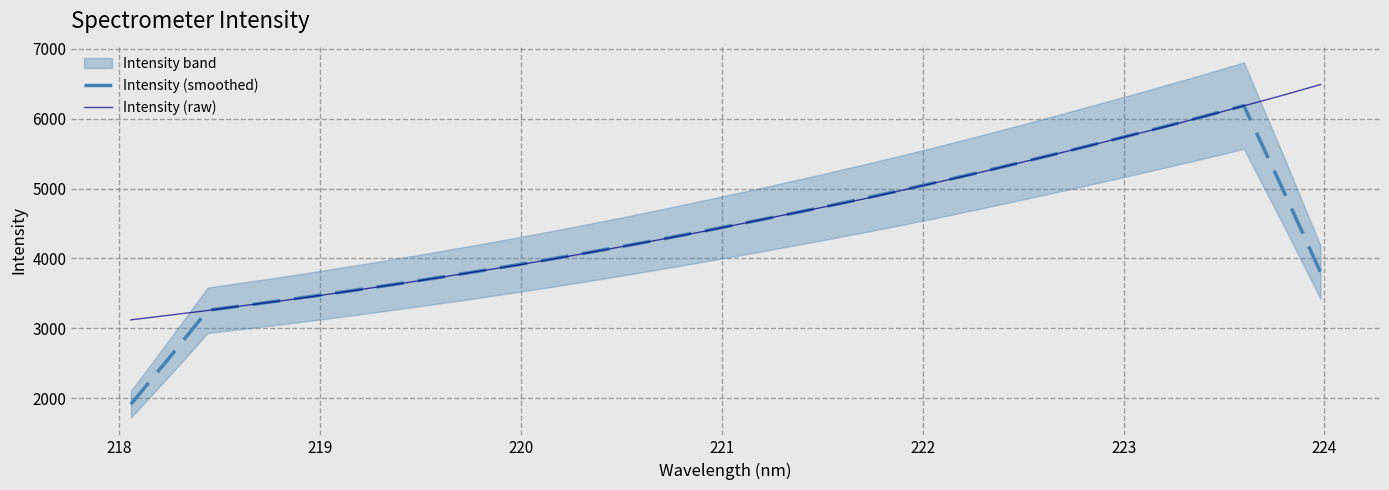

How many values in the Intensity (raw) series exceed 4508?

16